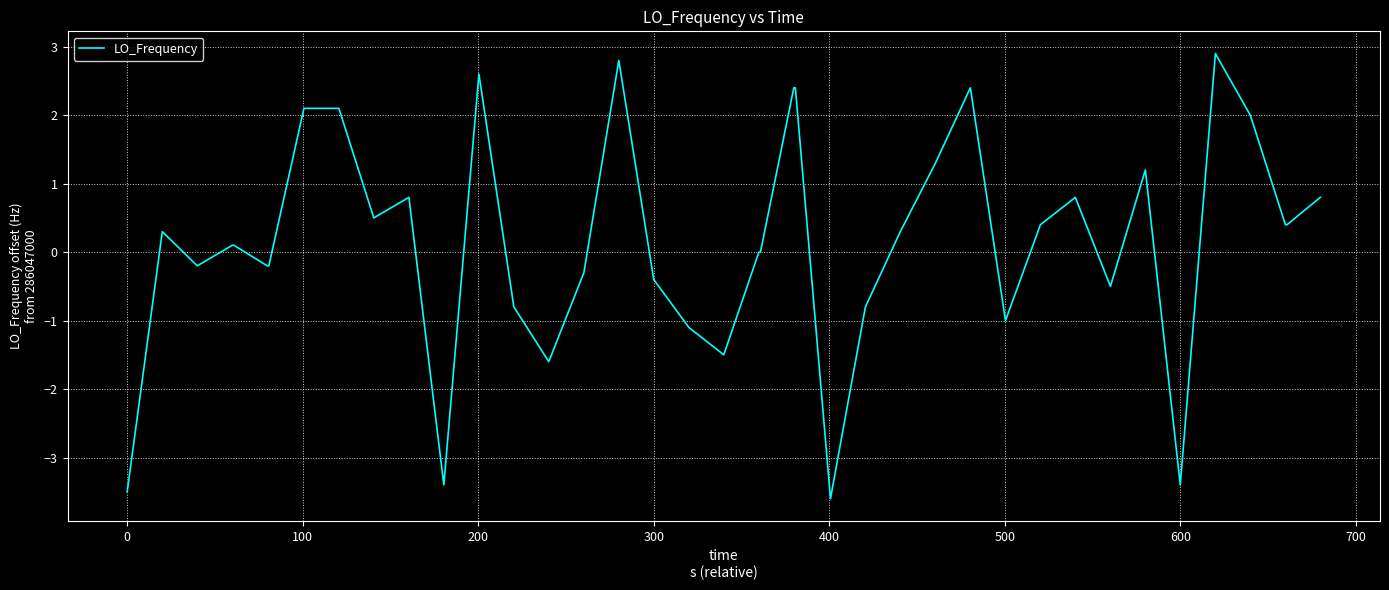

Reading left to right, what are all the values shown in this chart?

-3.5	0.3	-0.2	0.1	0.1	-0.2	-0.2	2.1	2.1	0.5	0.8	-3.4	2.6	-0.8	-1.6	-0.3	2.8	-0.4	-1.1	-1.5	0.0	0.0	2.4	2.4	-3.6	-0.8	0.3	1.3	2.4	-1.0	0.4	0.8	-0.5	1.2	-3.4	2.9	2.0	0.4	0.4	0.8